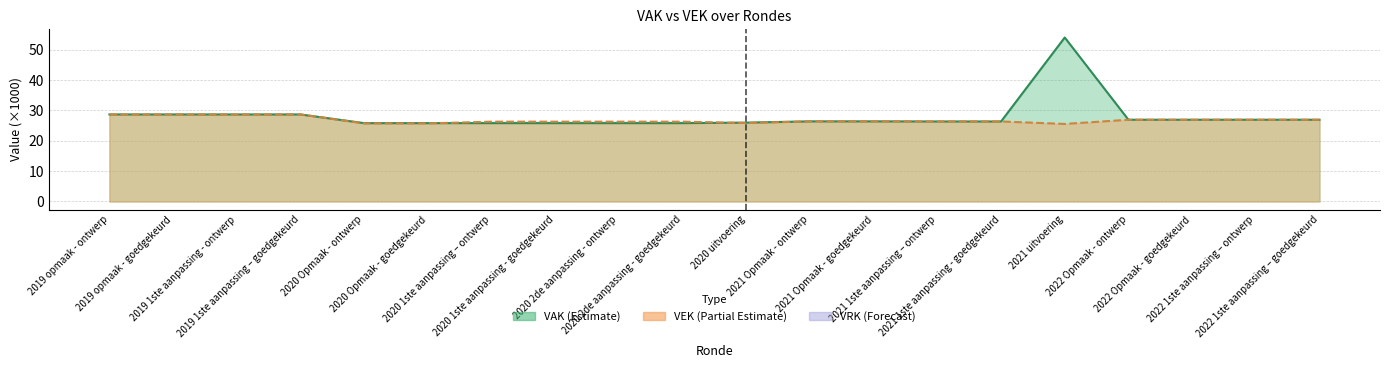

Reading left to right, transcribe all the data shown in this chart.

VAK line: 2019 opmaak - ontwerp=28.7	2019 opmaak - goedgekeurd=28.7	2019 1ste aanpassing - ontwerp=28.7	2019 1ste aanpassing – goedgekeurd=28.7	2020 Opmaak - ontwerp=25.8	2020 Opmaak - goedgekeurd=25.8	2020 1ste aanpassing – ontwerp=25.8	2020 1ste aanpassing - goedgekeurd=25.8	2020 2de aanpassing - ontwerp=25.8	2020 2de aanpassing - goedgekeurd=25.8	2020 uitvoering=26.0	2021 Opmaak - ontwerp=26.4	2021 Opmaak - goedgekeurd=26.4	2021 1ste aanpassing – ontwerp=26.4	2021 1ste aanpassing - goedgekeurd=26.4	2021 uitvoering=54.0	2022 Opmaak - ontwerp=26.9	2022 Opmaak - goedgekeurd=26.9	2022 1ste aanpassing – ontwerp=26.9	2022 1ste aanpassing – goedgekeurd=26.9
VEK line: 2019 opmaak - ontwerp=28.7	2019 opmaak - goedgekeurd=28.7	2019 1ste aanpassing - ontwerp=28.7	2019 1ste aanpassing – goedgekeurd=28.7	2020 Opmaak - ontwerp=25.7	2020 Opmaak - goedgekeurd=25.7	2020 1ste aanpassing – ontwerp=26.3	2020 1ste aanpassing - goedgekeurd=26.3	2020 2de aanpassing - ontwerp=26.3	2020 2de aanpassing - goedgekeurd=26.3	2020 uitvoering=25.9	2021 Opmaak - ontwerp=26.4	2021 Opmaak - goedgekeurd=26.4	2021 1ste aanpassing – ontwerp=26.4	2021 1ste aanpassing - goedgekeurd=26.4	2021 uitvoering=25.6	2022 Opmaak - ontwerp=26.9	2022 Opmaak - goedgekeurd=26.9	2022 1ste aanpassing – ontwerp=26.9	2022 1ste aanpassing – goedgekeurd=26.9